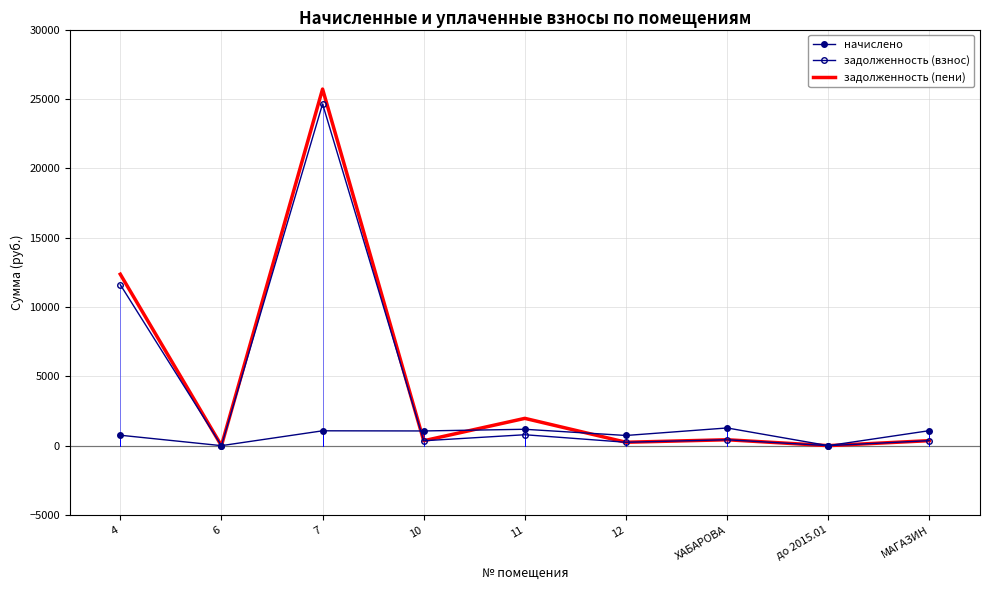

Is the value of задолженность (пени) at 4 greater than the value of задолженность (взнос) at 4?

Yes